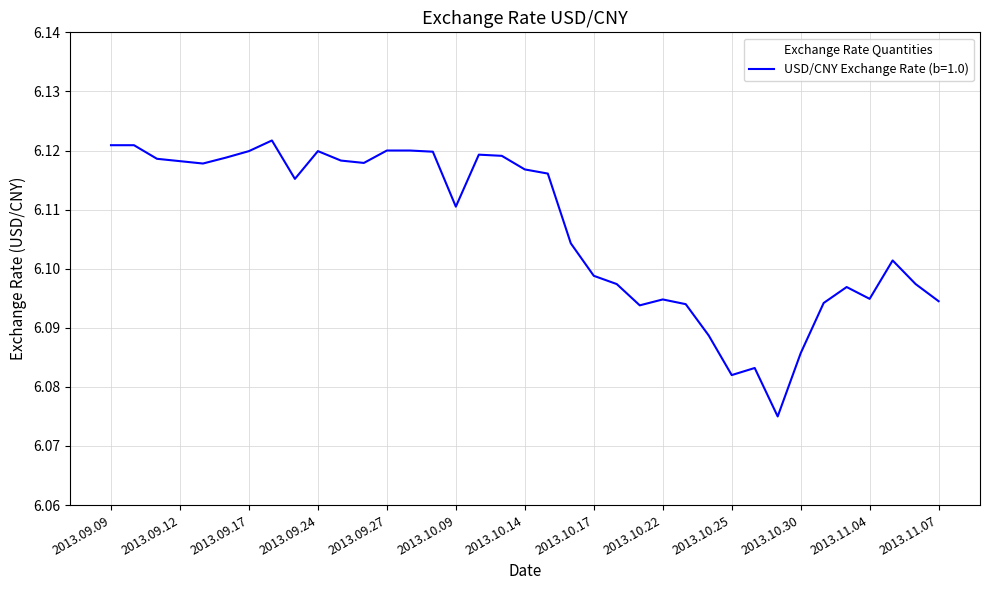

Where is the data nearest to the value 6?

2013.10.29